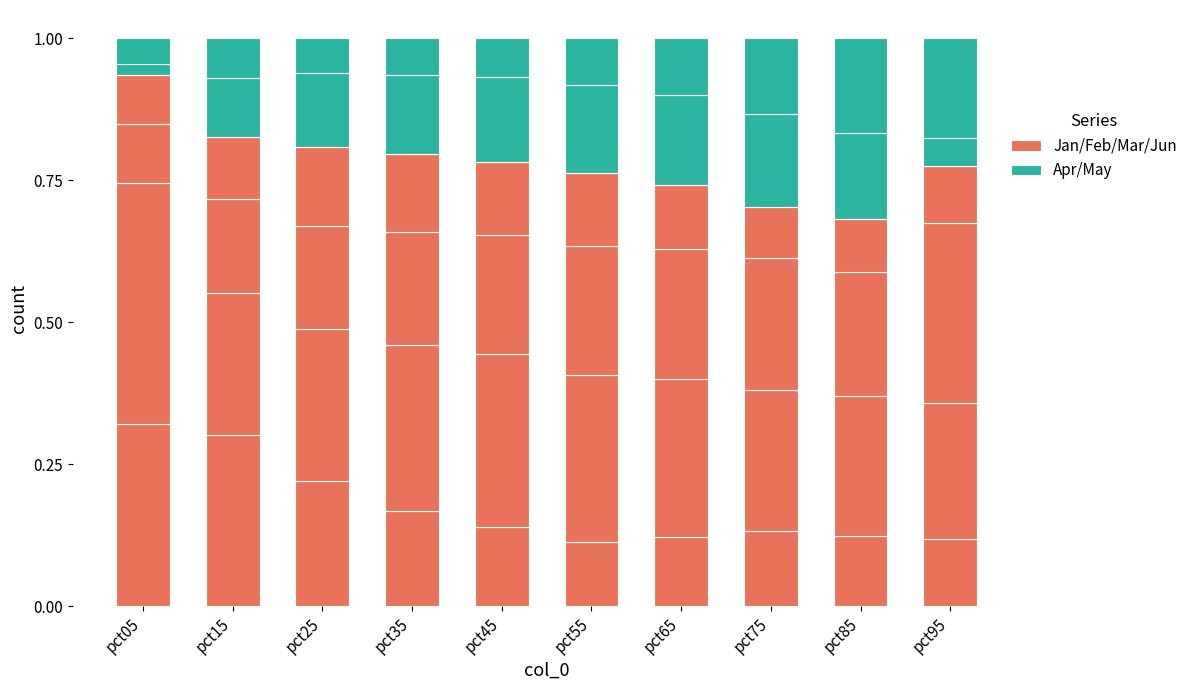

Count the number of data series in this chart.

2